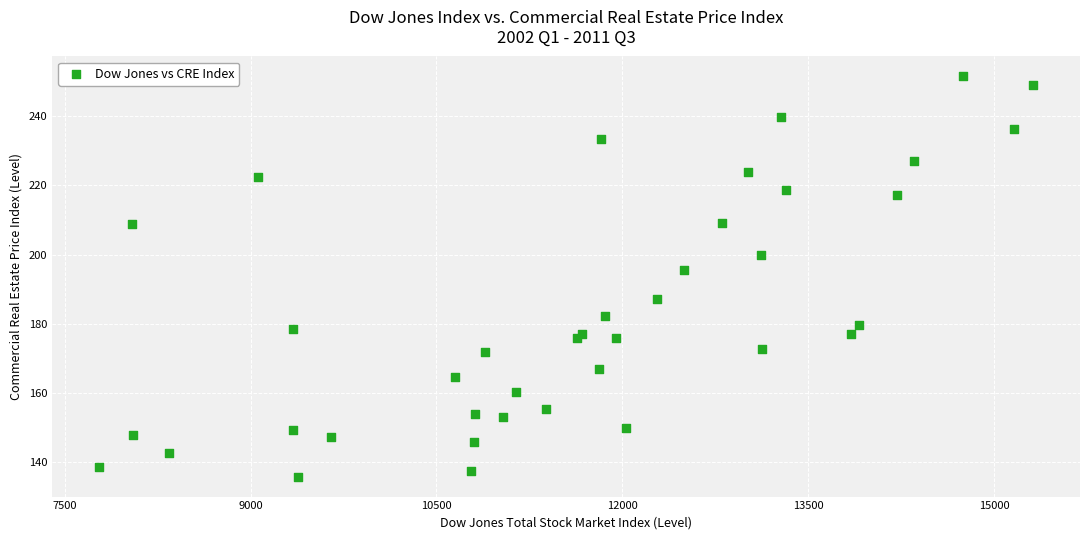

What Y value in the scatter plot is closest to 193?

195.4